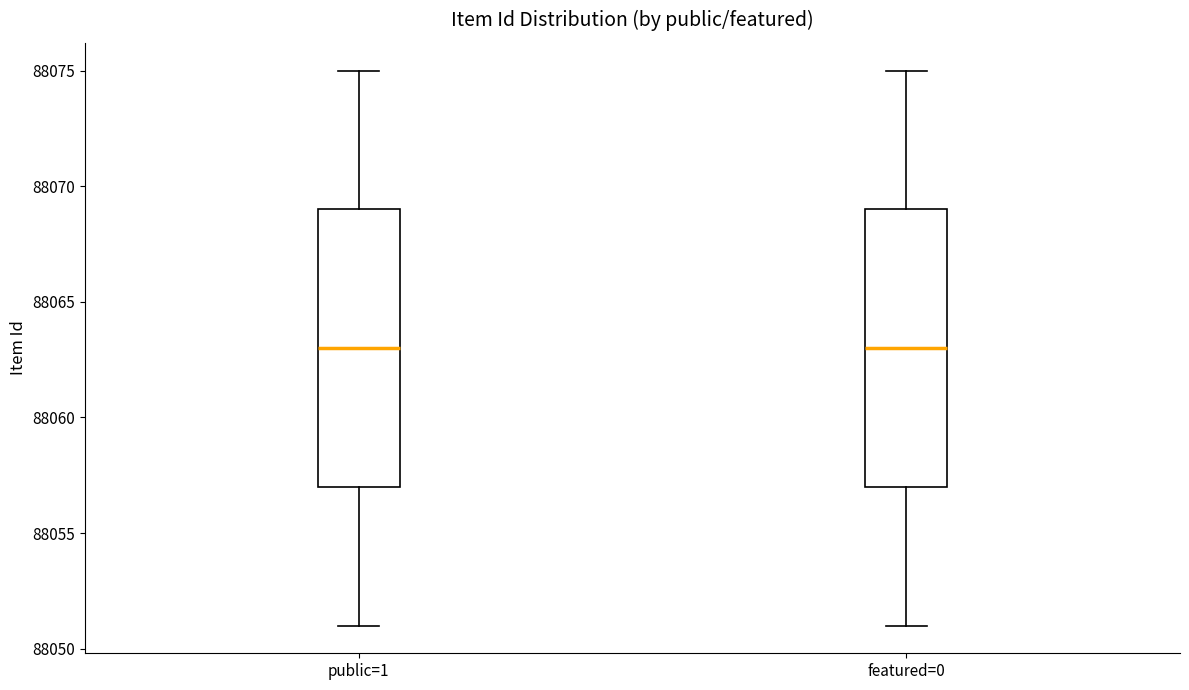

Reading left to right, read every box against the y-axis: the position of its median line, the range the box covers, and the ends of its whiskers. The values are not printed on the chart, so give them approximately, as read against the axis.

public=1: median 88063, box 88057 to 88069, whiskers 88051 to 88075
featured=0: median 88063, box 88057 to 88069, whiskers 88051 to 88075